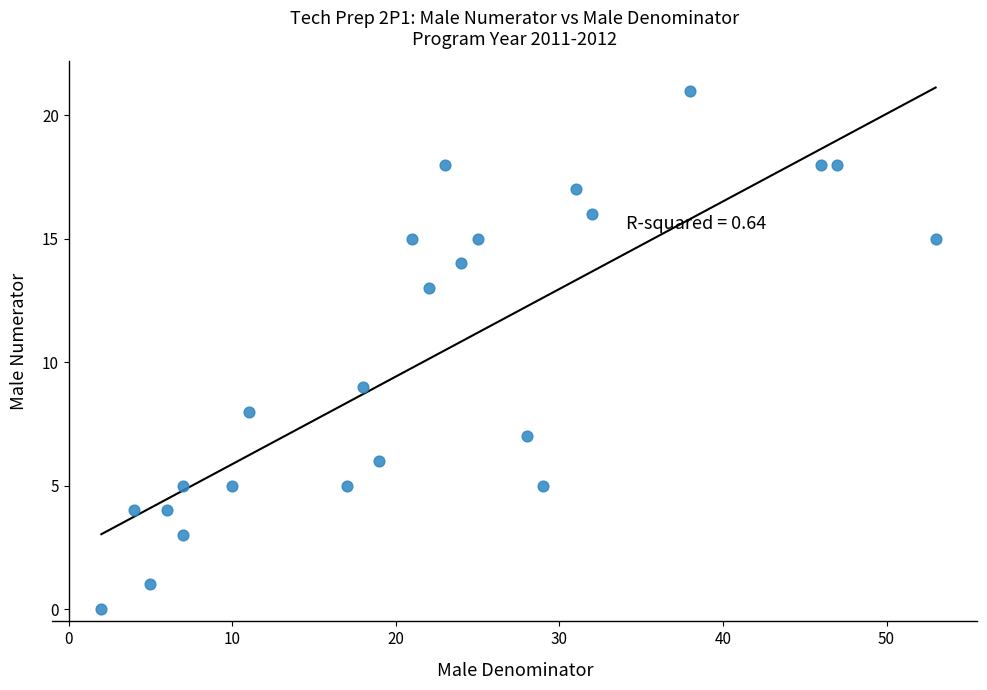

What is the range of X values (max minus min)?

51